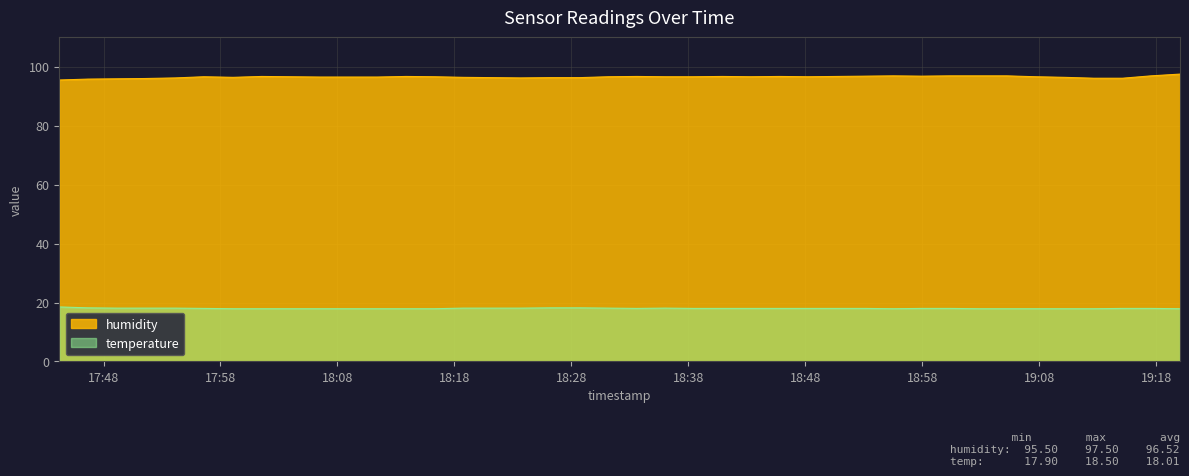

At which label does temperature first exceed 18?

2022-10-23T17:44:13